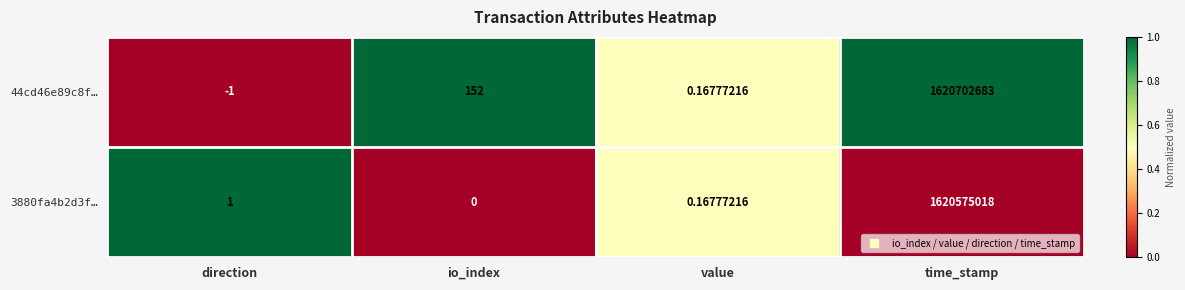

Is the value of 44cd46e89c8f… at time_stamp greater than the value of 3880fa4b2d3f… at io_index?

Yes